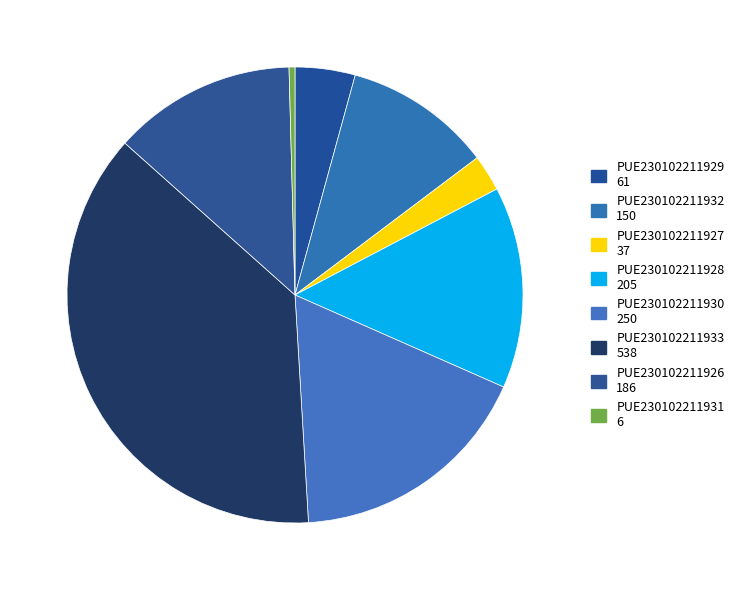

To the nearest percent, what portion does PUE230102211933 represent?

38%